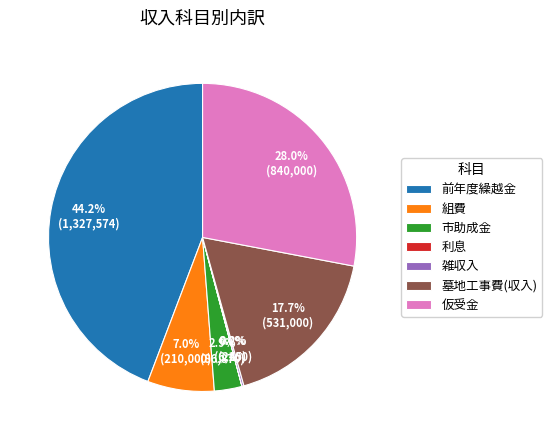

What percentage do 前年度繰越金 and 組費 together represent?

51.2%